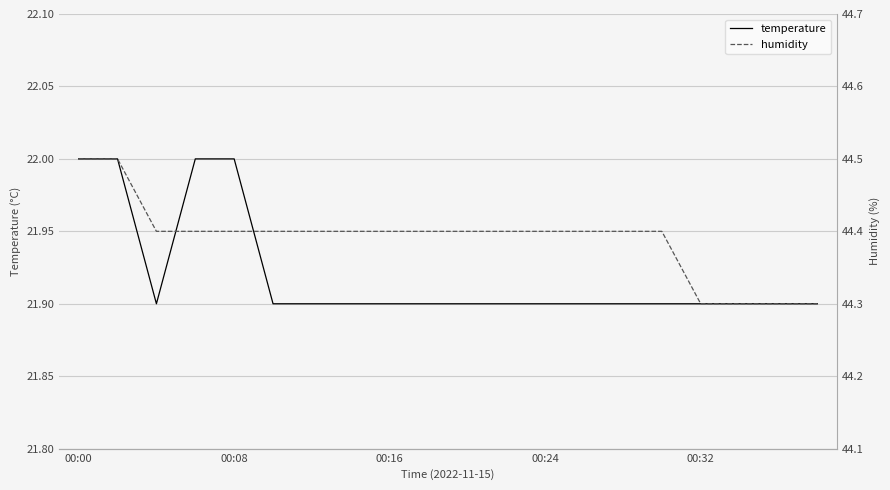

How many lines are shown in the chart?

2